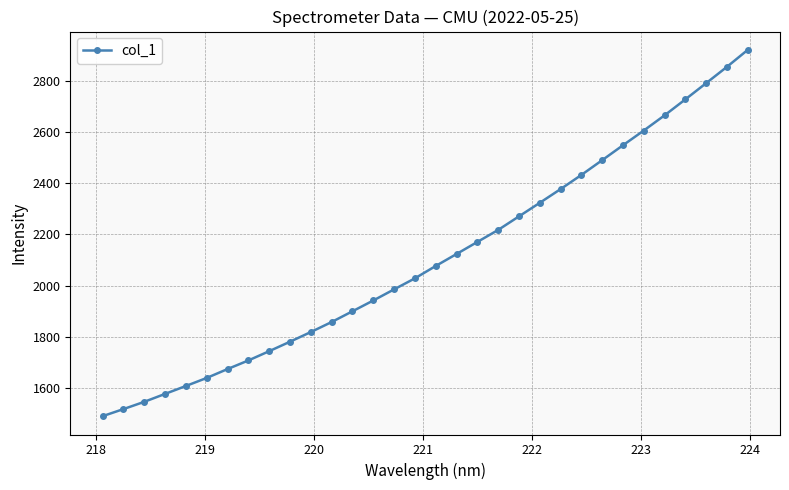

Reading left to right, what are all the values shown in this chart?

1490.0	1517.6	1546.0	1577.0	1607.9	1639.3	1674.0	1707.7	1743.9	1780.9	1818.6	1857.8	1899.7	1941.9	1985.3	2028.4	2076.7	2123.4	2170.5	2217.4	2270.4	2323.3	2376.9	2432.1	2489.8	2548.1	2605.6	2664.9	2727.4	2790.6	2854.4	2920.6